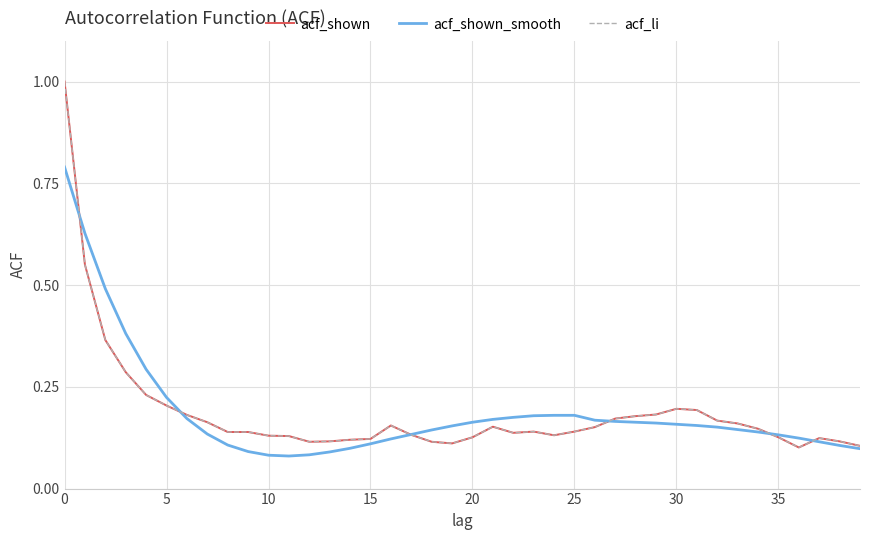

Does the chart have visible grid lines?

Yes